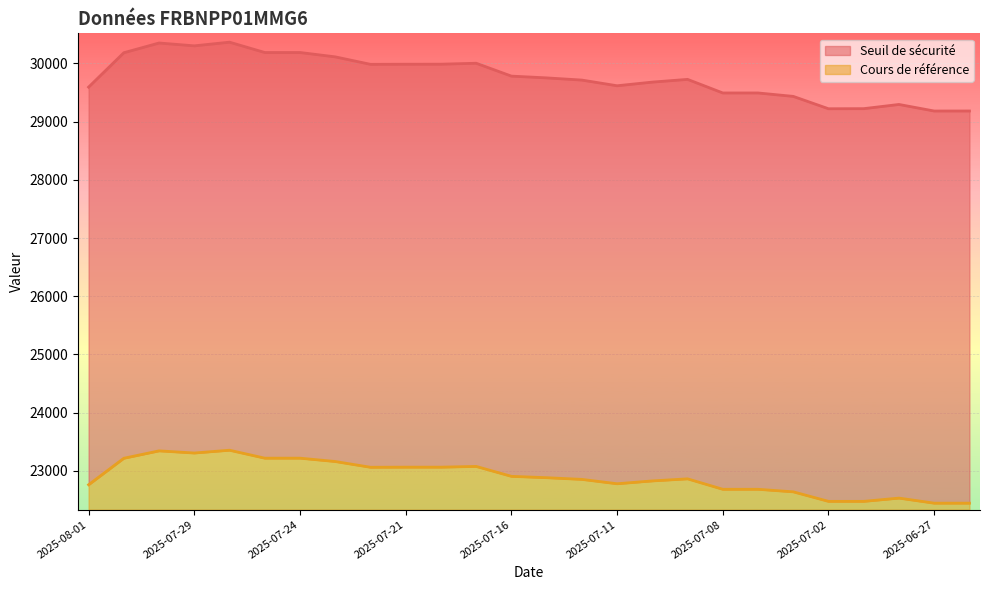

Reading left to right, list all the values displayed in this chart.

Seuil de sécurité: 2025-08-01=29591.5	2025-07-31=30181.9	2025-07-30=30349.0	2025-07-29=30300.2	2025-07-28=30363.2	2025-07-25=30185.8	2025-07-24=30185.8	2025-07-23=30111.1	2025-07-22=29982.7	2025-07-21=29984.6	2025-07-18=29985.1	2025-07-17=30001.4	2025-07-16=29780.4	2025-07-15=29750.0	2025-07-14=29712.3	2025-07-11=29614.7	2025-07-10=29677.7	2025-07-09=29724.4	2025-07-08=29491.1	2025-07-07=29491.1	2025-07-03=29432.3	2025-07-02=29219.9	2025-07-01=29221.6	2025-06-30=29293.7	2025-06-27=29181.1	2025-06-26=29181.5
Cours de référence: 2025-08-01=22763.3	2025-07-31=23218.1	2025-07-30=23345.4	2025-07-29=23308.3	2025-07-28=23356.3	2025-07-25=23219.9	2025-07-24=23219.9	2025-07-23=23162.4	2025-07-22=23063.6	2025-07-21=23065.5	2025-07-18=23065.5	2025-07-17=23078.0	2025-07-16=22908.0	2025-07-15=22884.6	2025-07-14=22855.6	2025-07-11=22780.6	2025-07-10=22829.3	2025-07-09=22864.9	2025-07-08=22685.6	2025-07-07=22685.6	2025-07-03=22641.9	2025-07-02=22478.1	2025-07-01=22478.1	2025-06-30=22534.2	2025-06-27=22447.3	2025-06-26=22447.3